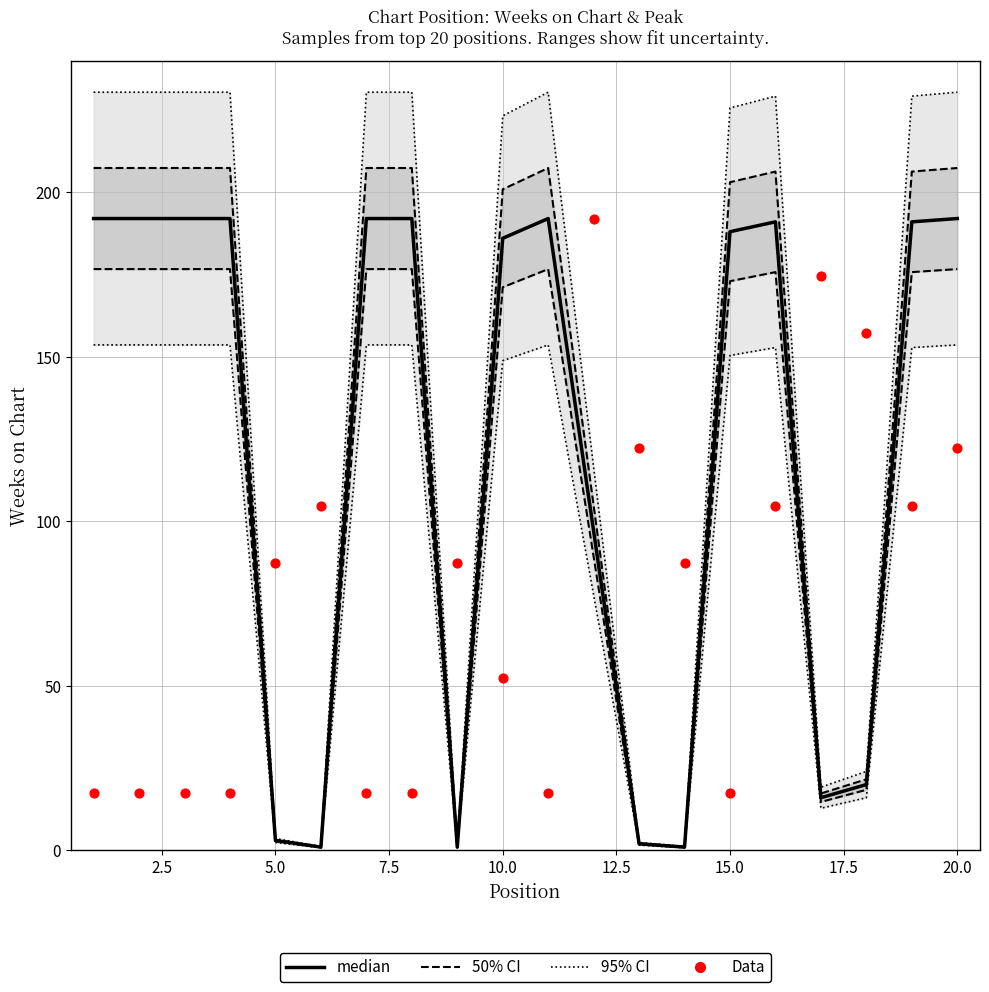

Which series has the largest total across all categories?

95% CI